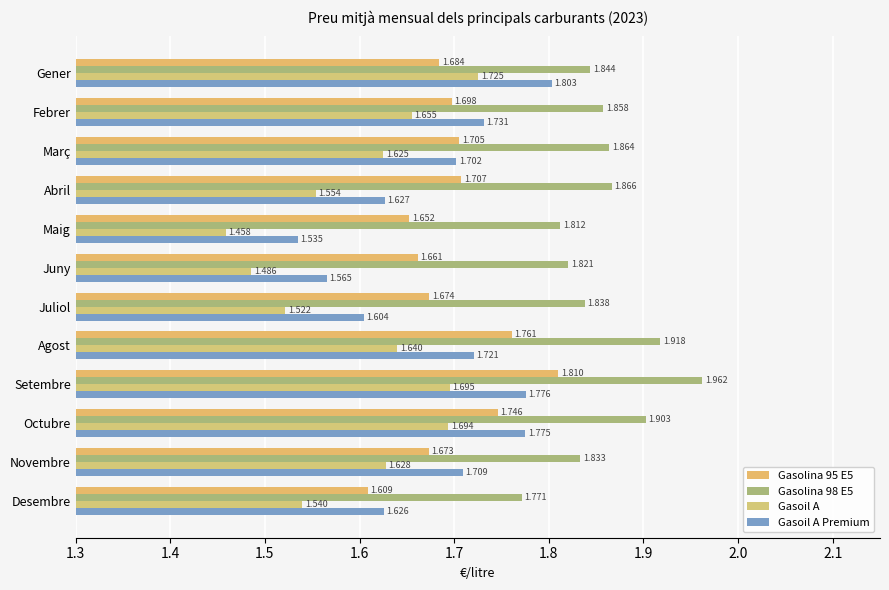

Reading left to right, what are all the values shown in this chart?

Gasolina 95 E5: 1.7	1.7	1.7	1.7	1.7	1.7	1.7	1.8	1.8	1.7	1.7	1.6
Gasolina 98 E5: 1.8	1.9	1.9	1.9	1.8	1.8	1.8	1.9	2.0	1.9	1.8	1.8
Gasoil A: 1.7	1.7	1.6	1.6	1.5	1.5	1.5	1.6	1.7	1.7	1.6	1.5
Gasoil A Premium: 1.8	1.7	1.7	1.6	1.5	1.6	1.6	1.7	1.8	1.8	1.7	1.6